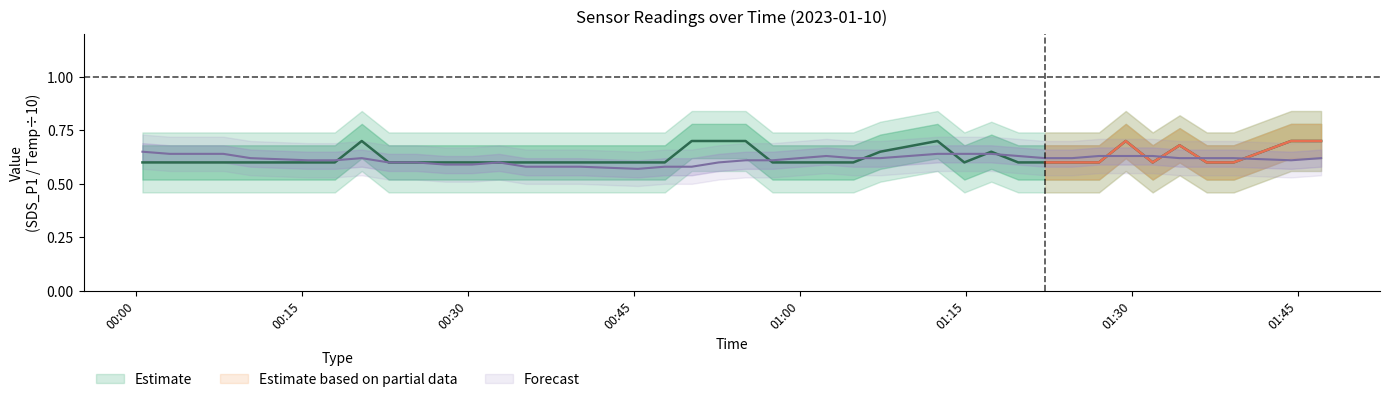

What value does the Temp series have at 2023/01/10 01:02:23?

0.6